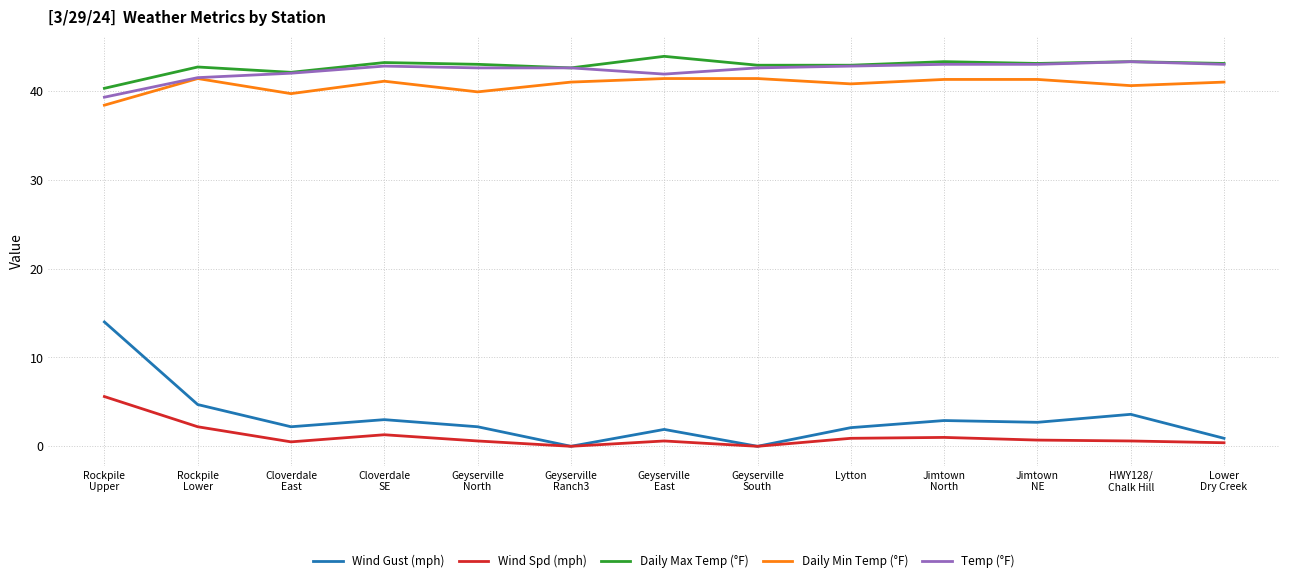

True or false: Wind Gust (mph) and Daily Min Temp (°F) cross at least once.

False